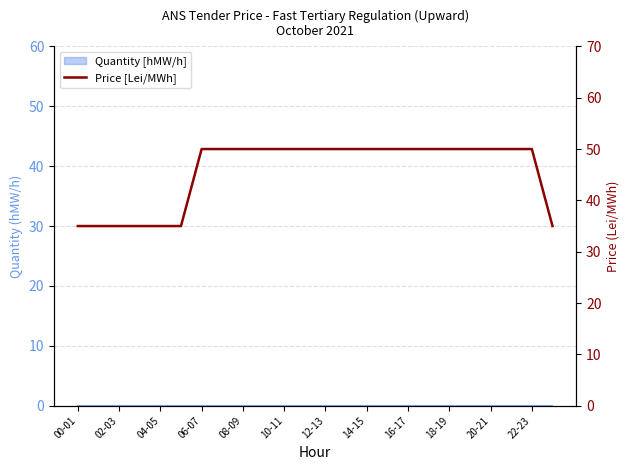

How many lines are shown in the chart?

1